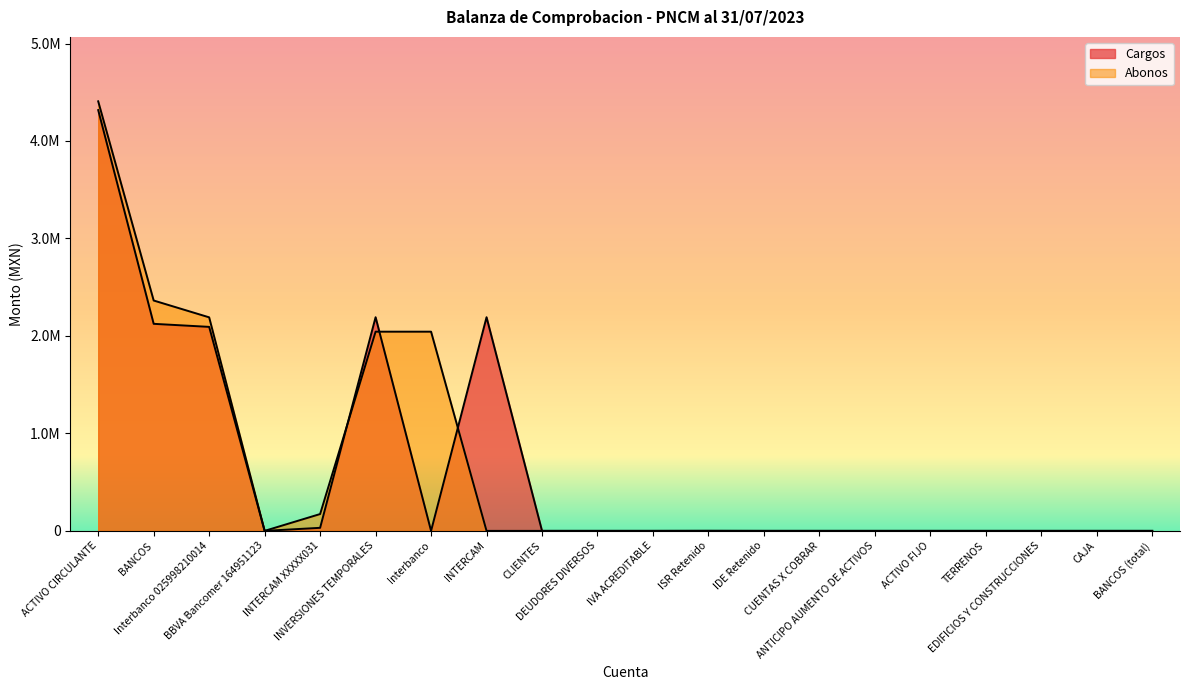

At which category does Abonos reach its first local peak?

INVERSIONES TEMPORALES